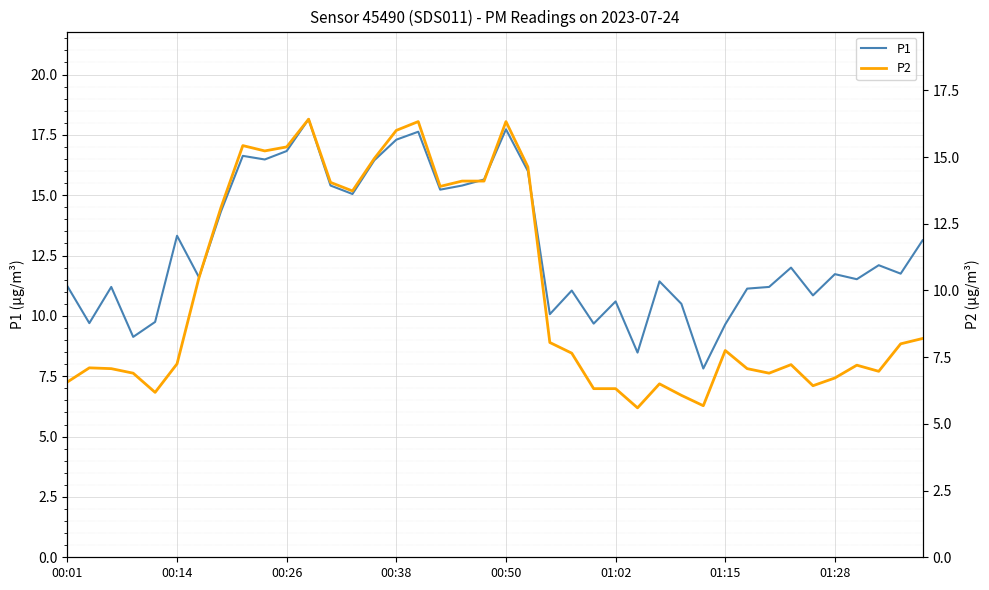

How many data points in P1 are less than 11?

11